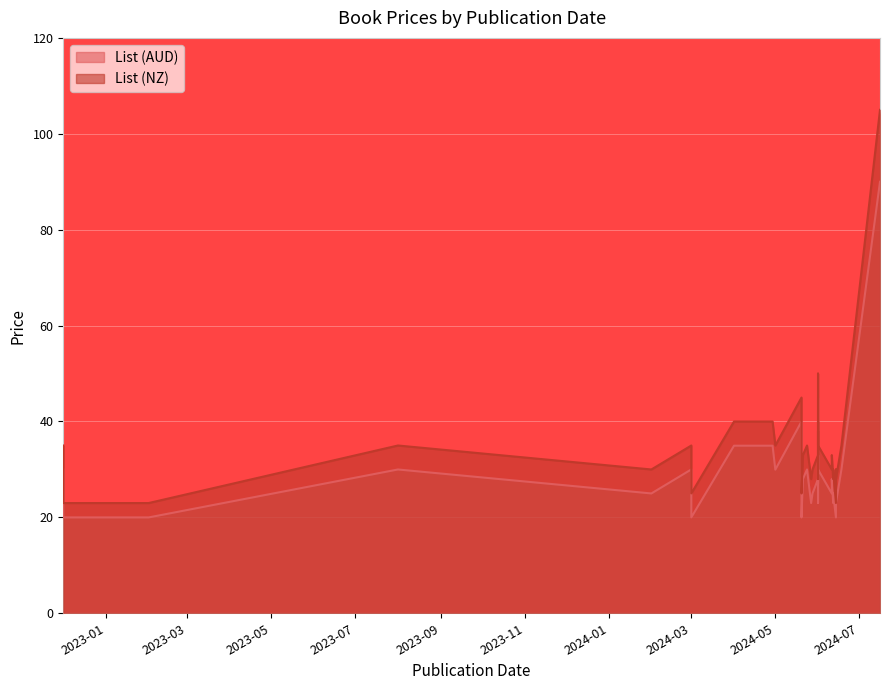

What is the average value of the List (NZ) series?

34.6